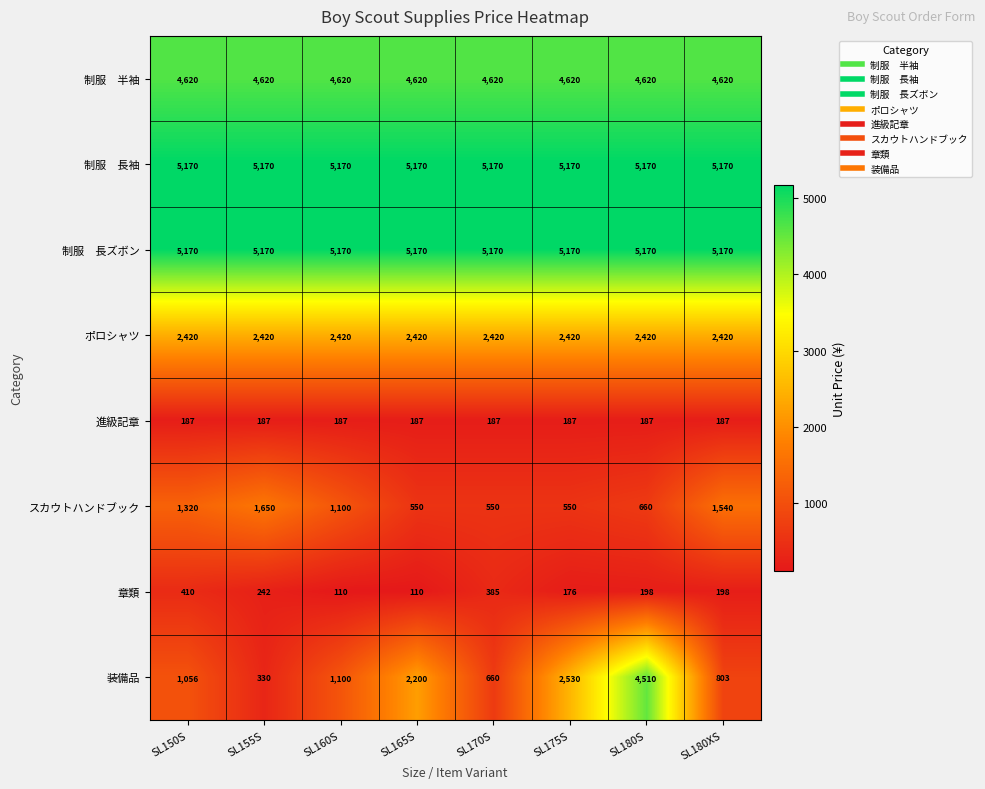

True or false: 進級記章 has a value of 97 at SL150S.

False